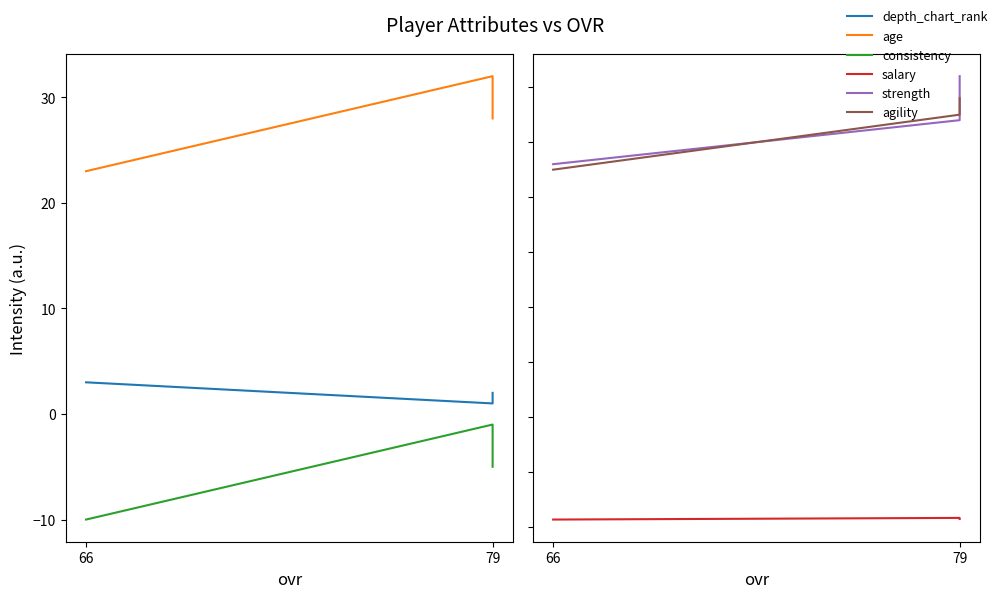

How many lines are shown in the chart?

6